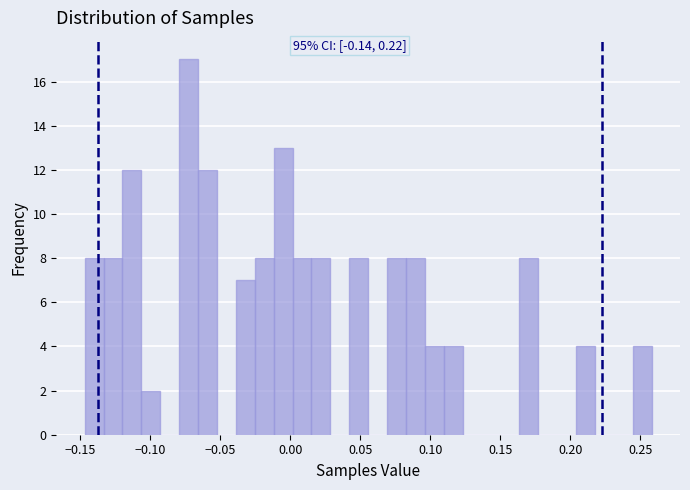

Read against the x-axis, roughly where is the centre of the tallest bar?

-0.070